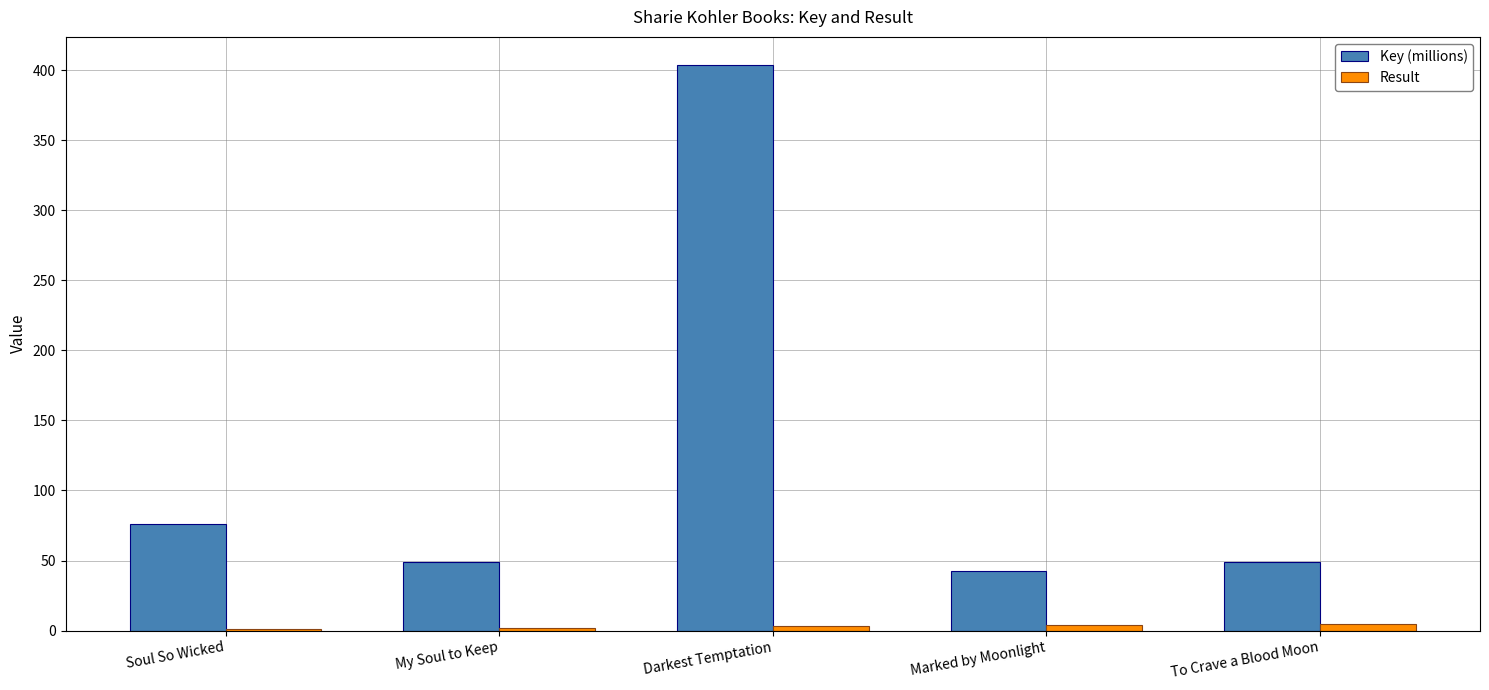

What is the average value of the Result series?

3.0